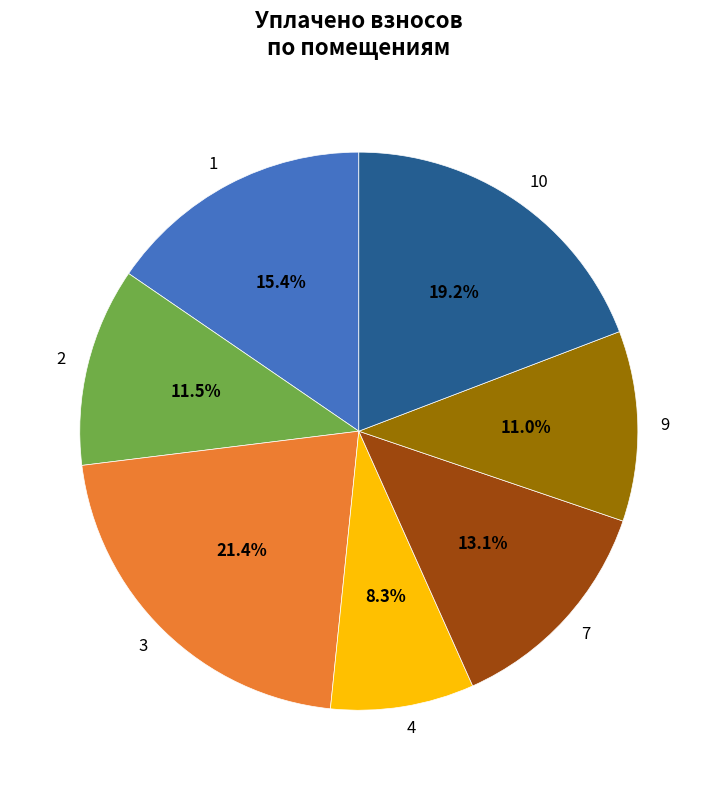

The 1 slice represents 20% of the pie. True or false?

False